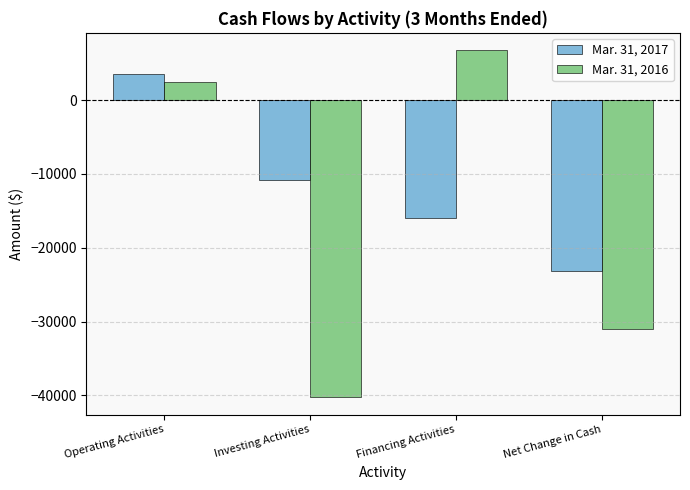

Reading left to right, extract all data points from this chart.

Mar. 31, 2017: Operating Activities=3591	Investing Activities=-10751	Financing Activities=-15935	Net Change in Cash=-23095
Mar. 31, 2016: Operating Activities=2446	Investing Activities=-40260	Financing Activities=6779	Net Change in Cash=-31035